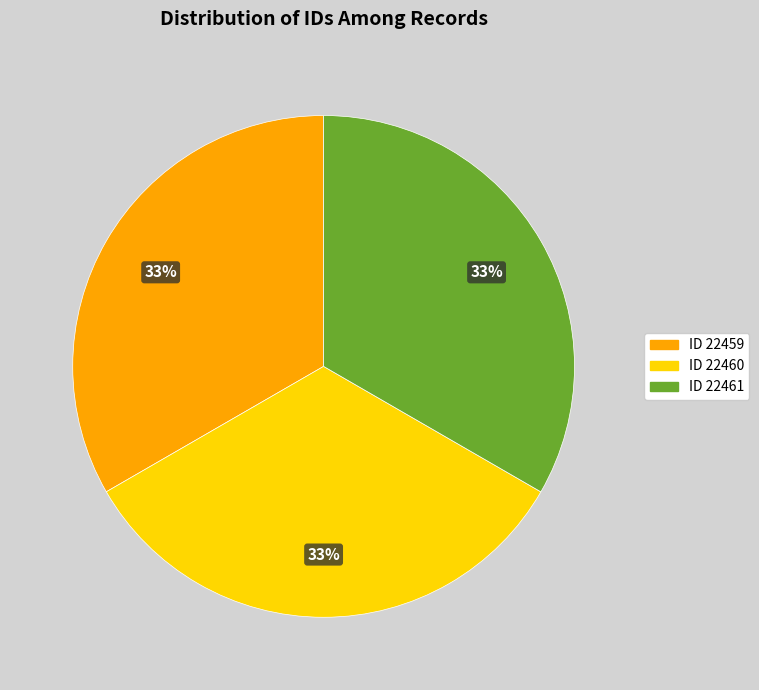

Does any single category account for the majority?

No